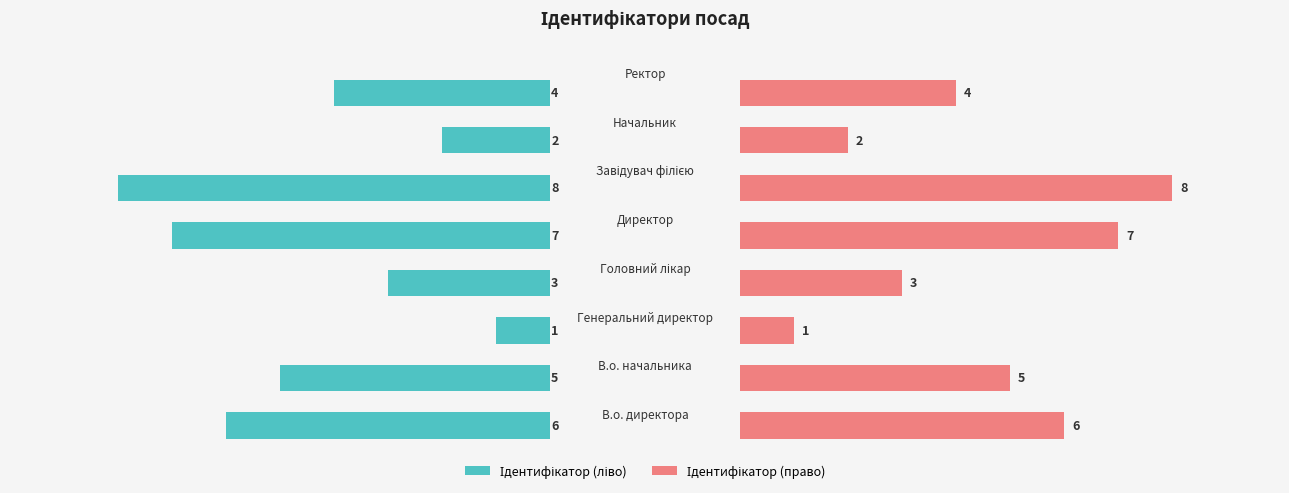

The Ідентифікатор series shows 7 at 1. True or false?

False